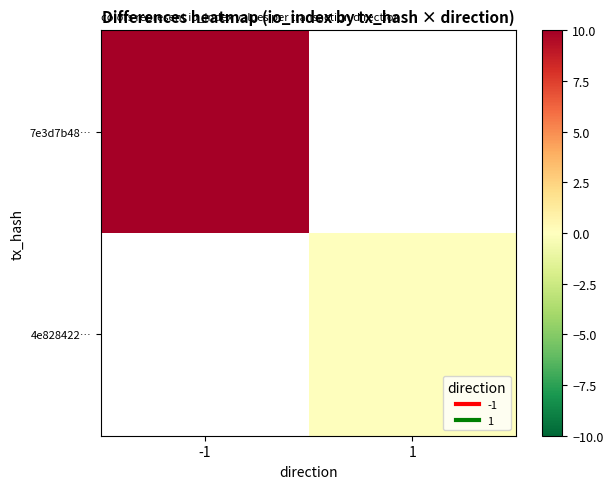

At how many categories does at least one series exceed 1?

1